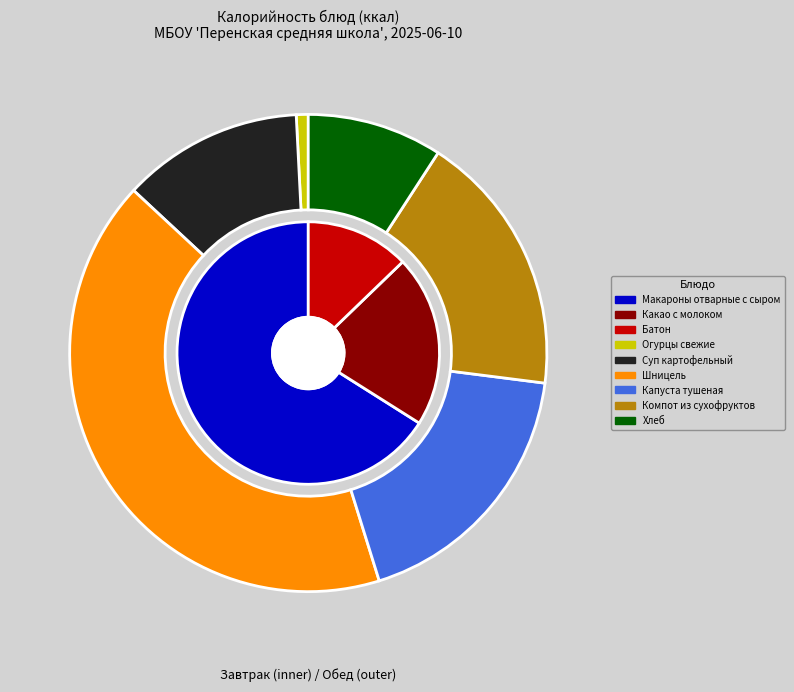

Does Суп картофельный account for over 50% of the chart?

No